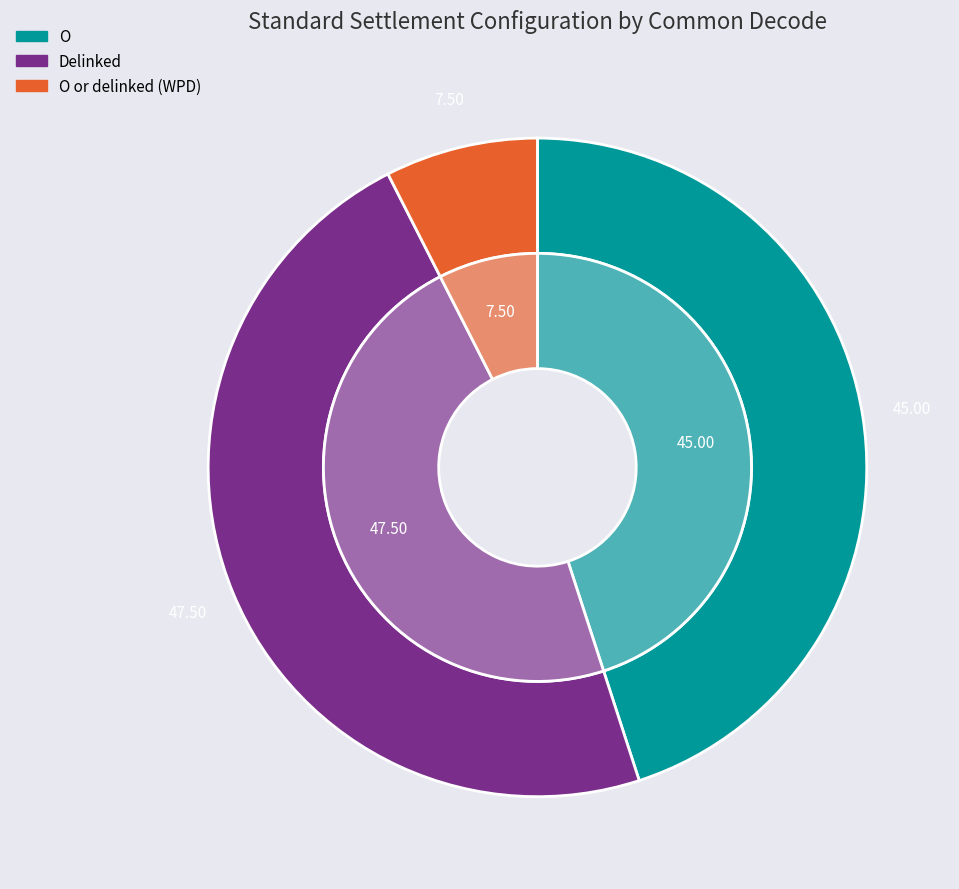

Which category has the biggest portion of the pie?

Delinked